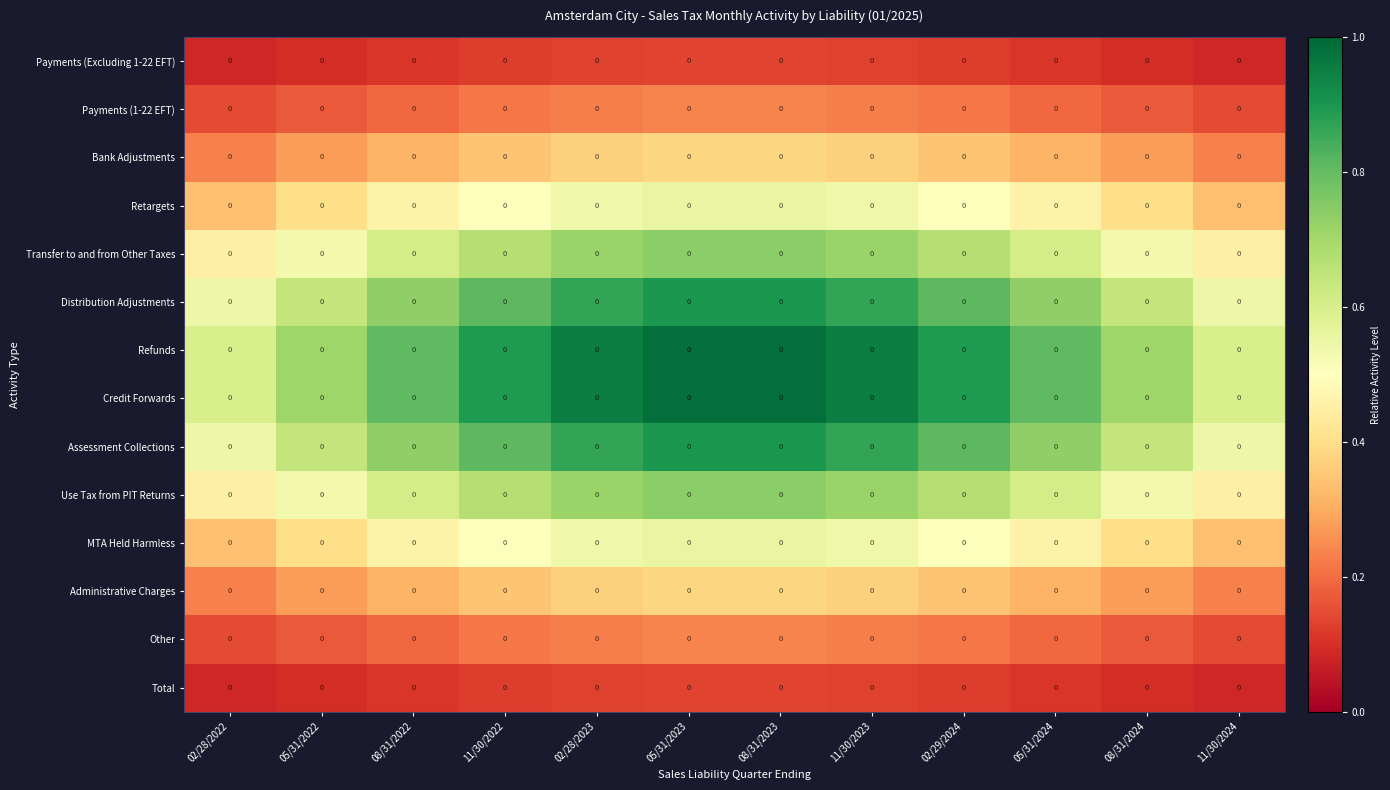

Which has a higher value, 08/31/2022 or 05/31/2023?

05/31/2023